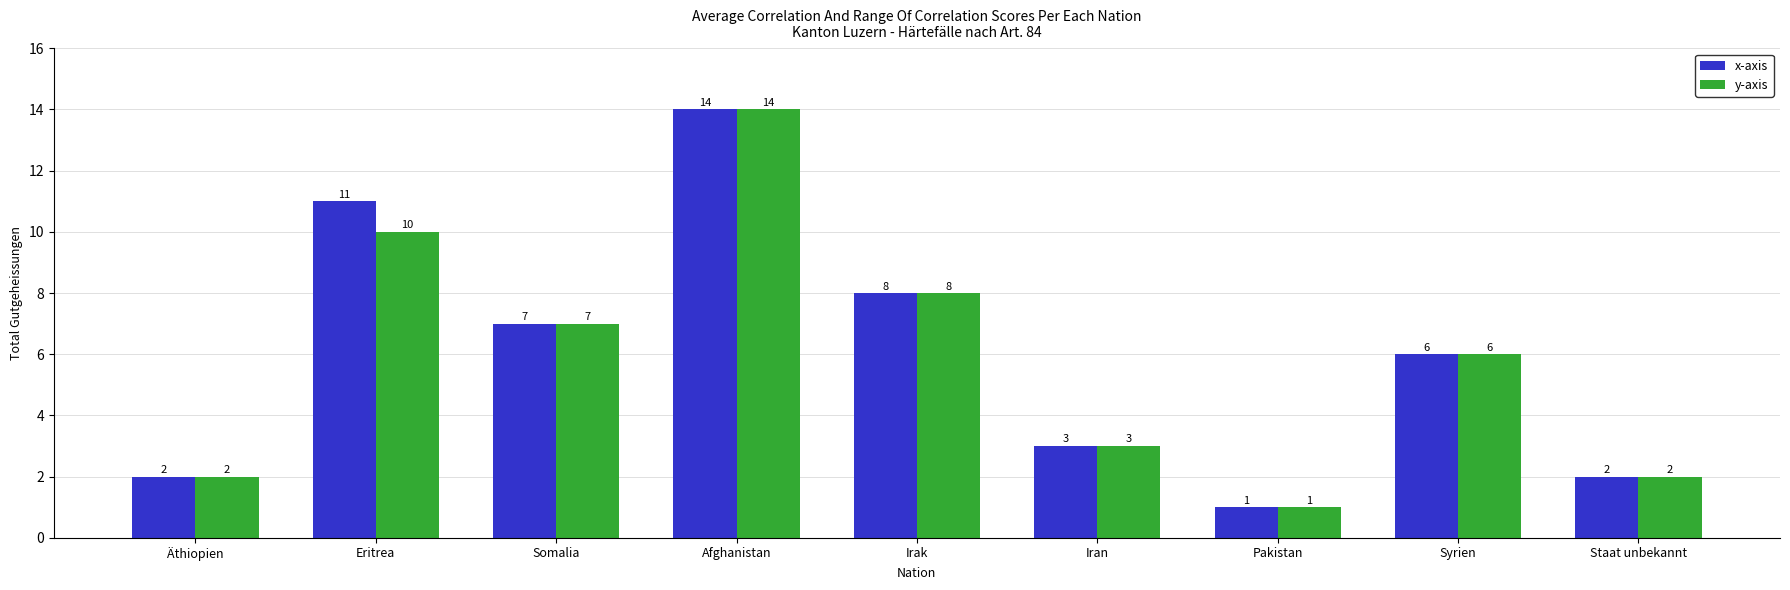

Which series changed the most between Eritrea and Somalia?

x-axis